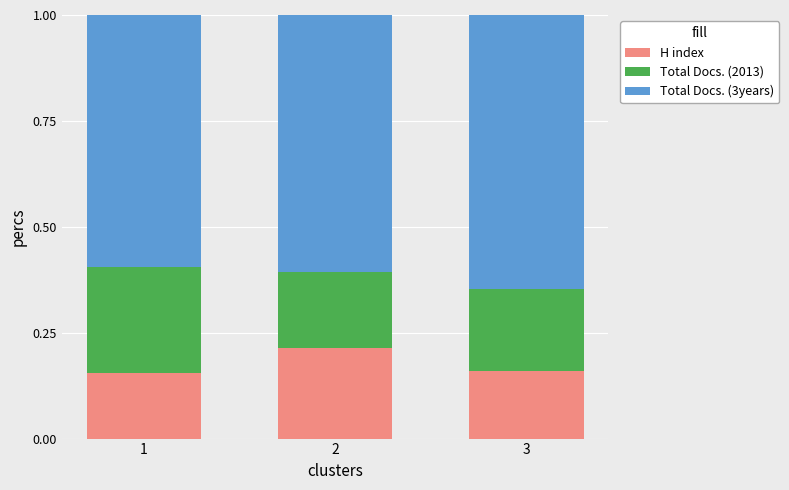

The value of H index at 3 is 0.2. True or false?

True